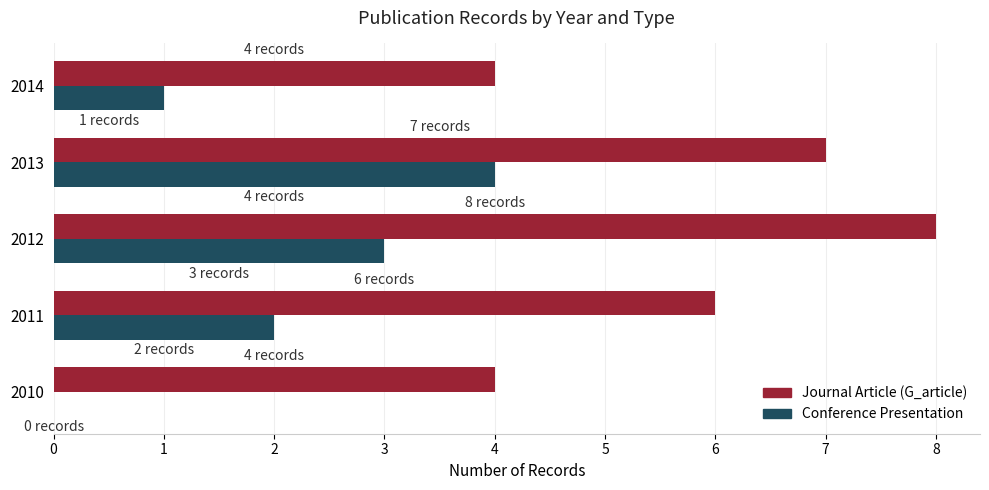

What is the sum of all Conference Presentation values?

10